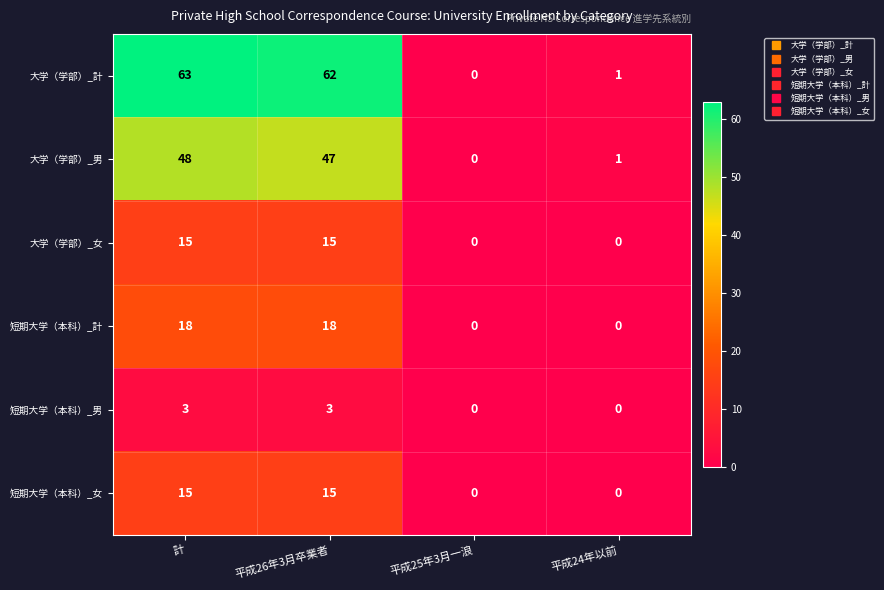

What value does the 大学（学部）_女 series have at 平成26年3月卒業者?

15